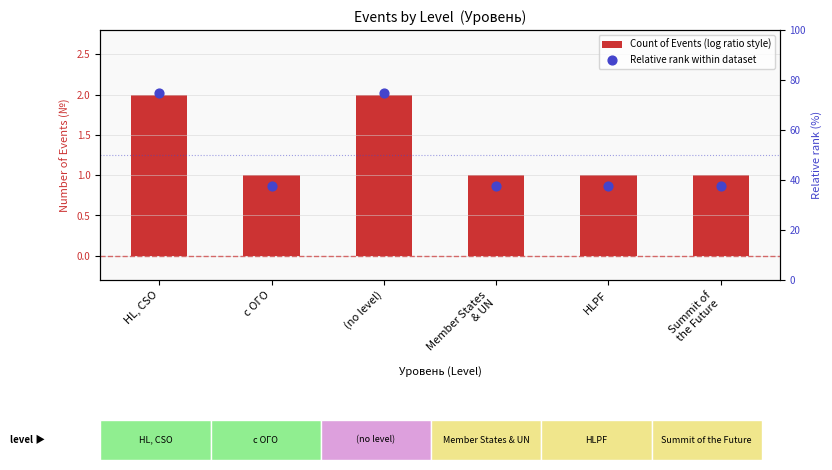

What is the total value across all series at с ОГО?

38.5